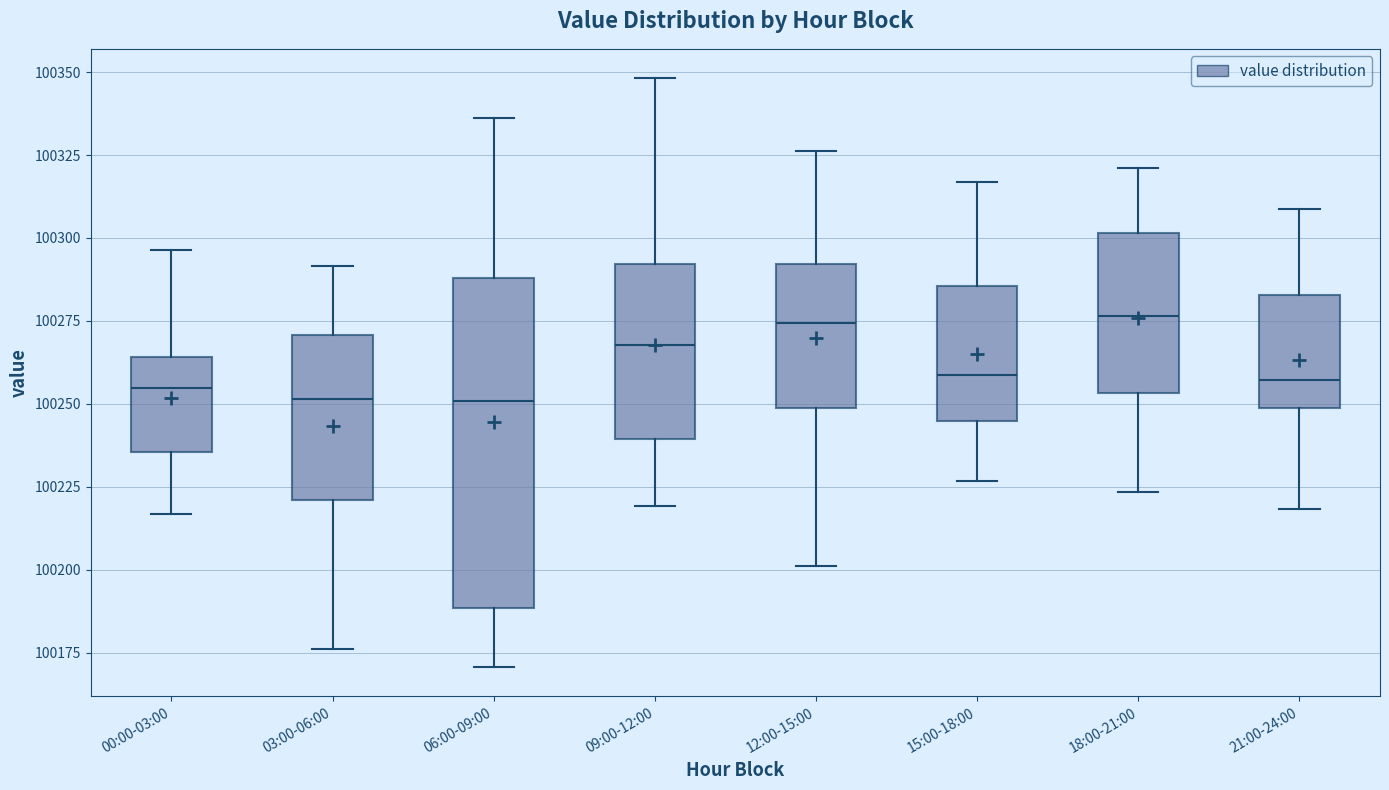

Reading left to right, read every box against the y-axis: the position of its median line, the range the box covers, and the ends of its whiskers. The values are not printed on the chart, so give them approximately, as read against the axis.

00:00-03:00: median 100255, box 100235 to 100265, whiskers 100215 to 100295
03:00-06:00: median 100250, box 100220 to 100270, whiskers 100175 to 100290
06:00-09:00: median 100250, box 100190 to 100290, whiskers 100170 to 100335
09:00-12:00: median 100270, box 100240 to 100290, whiskers 100220 to 100350
12:00-15:00: median 100275, box 100250 to 100290, whiskers 100200 to 100325
15:00-18:00: median 100260, box 100245 to 100285, whiskers 100225 to 100315
18:00-21:00: median 100275, box 100255 to 100300, whiskers 100225 to 100320
21:00-24:00: median 100255, box 100250 to 100285, whiskers 100220 to 100310